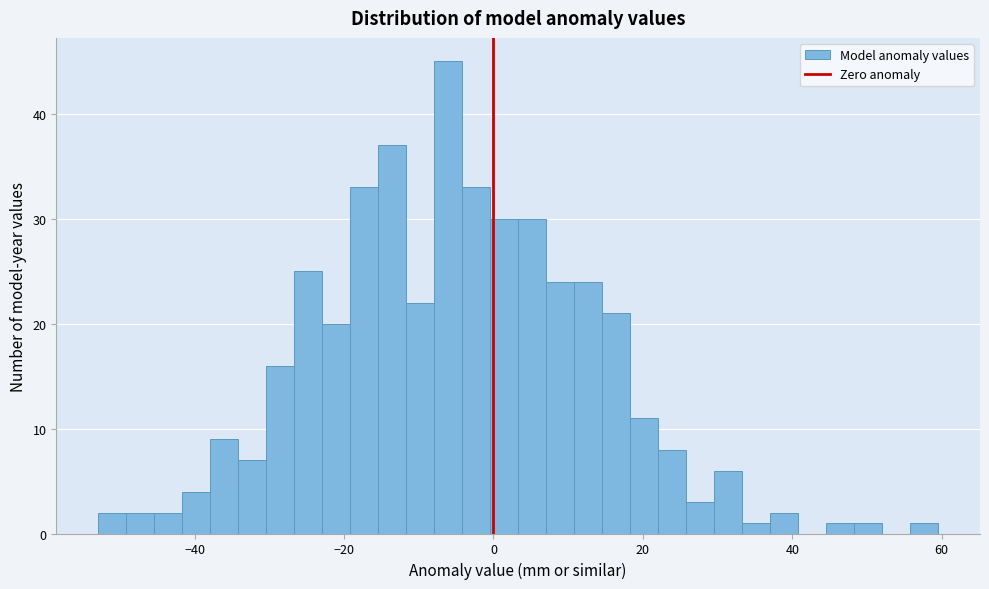

Around what value on the x-axis is the tallest bar? Give the approximate position of its centre, as read against the axis.

-6